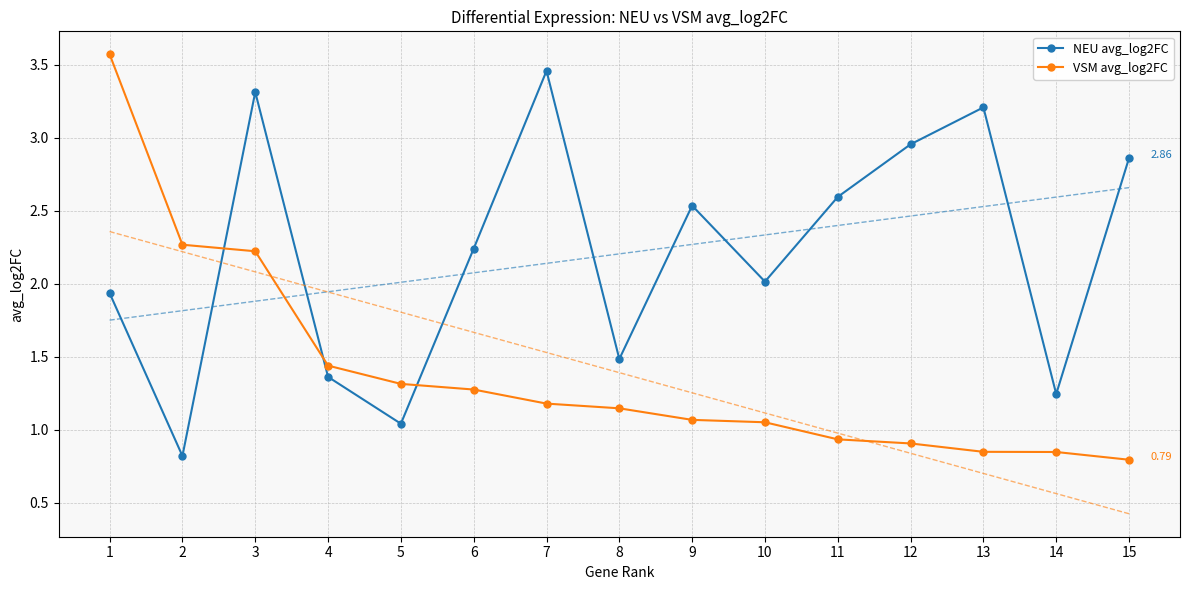

Reading left to right, transcribe all the data shown in this chart.

NEU avg_log2FC: 1=1.9	2=0.8	3=3.3	4=1.4	5=1.0	6=2.2	7=3.5	8=1.5	9=2.5	10=2.0	11=2.6	12=3.0	13=3.2	14=1.2	15=2.9
VSM avg_log2FC: 1=3.6	2=2.3	3=2.2	4=1.4	5=1.3	6=1.3	7=1.2	8=1.1	9=1.1	10=1.1	11=0.9	12=0.9	13=0.8	14=0.8	15=0.8